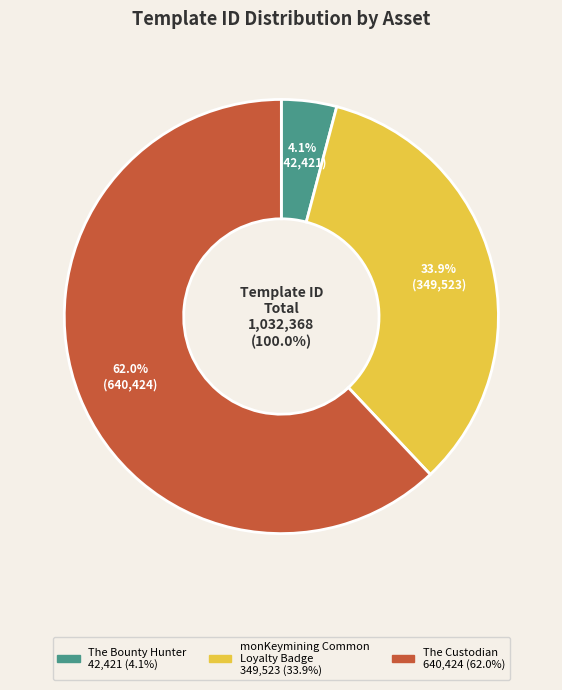

True or false: The Bounty Hunter
(asset: 1099554064840) accounts for 13% of the total.

False